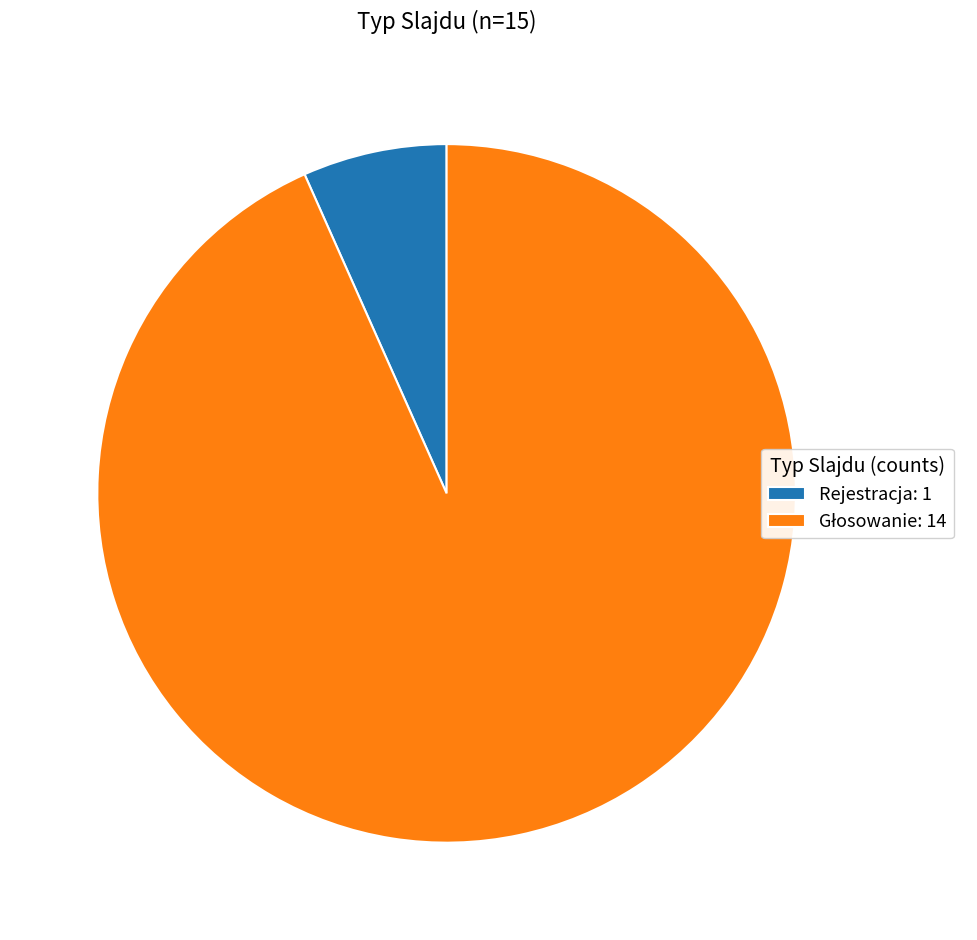

Does any single category account for the majority?

Yes